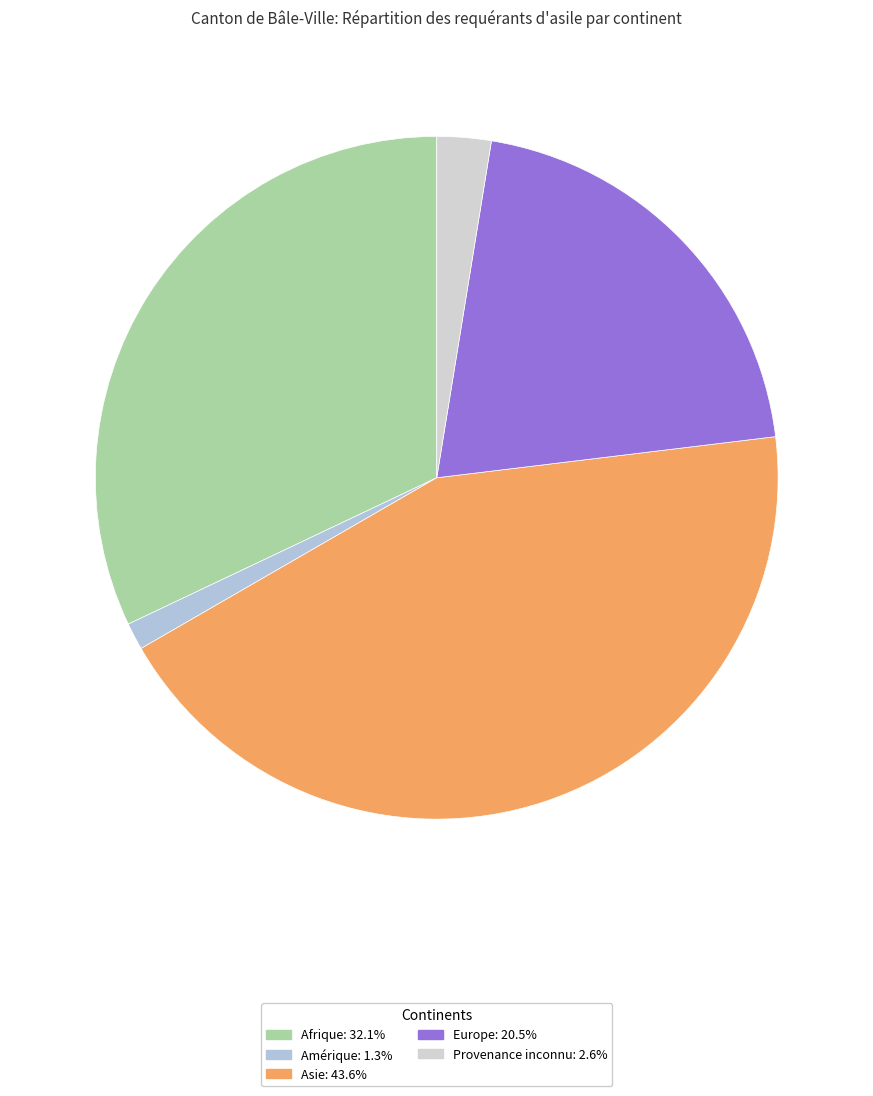

Does Europe account for over 50% of the chart?

No